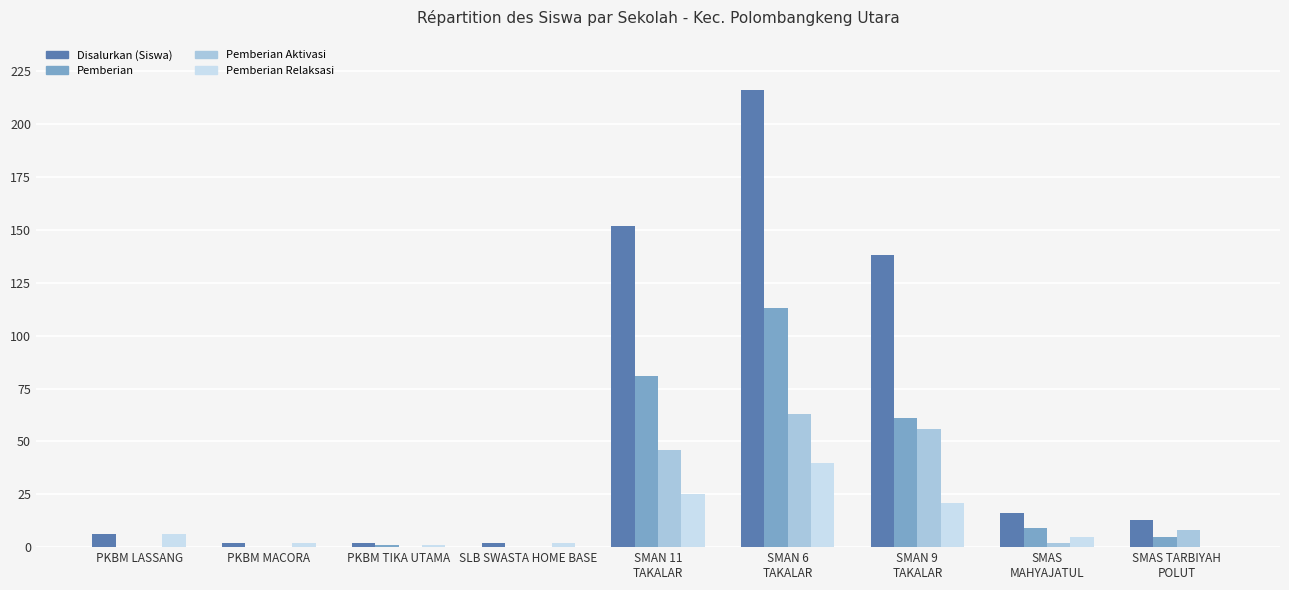

Is it true that Pemberian Relaksasi equals 5 at SMAN 9
TAKALAR?

False